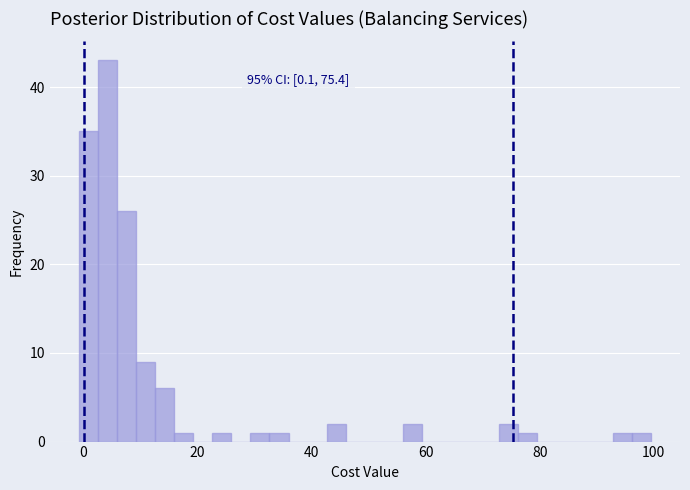

Read against the x-axis, roughly where is the centre of the tallest bar?

4